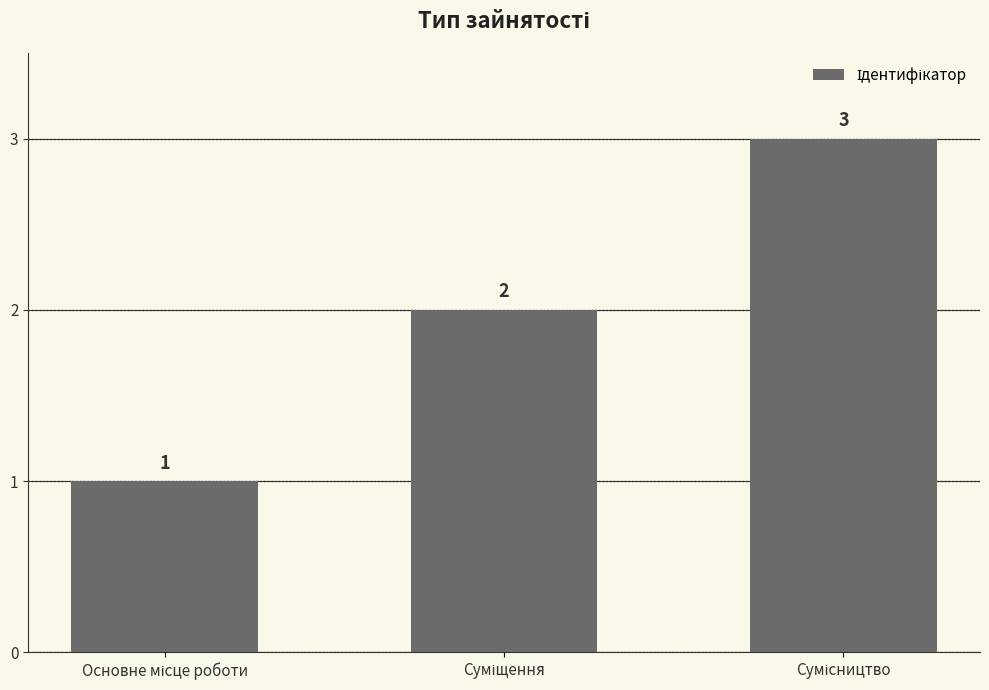

What is the average value?

2